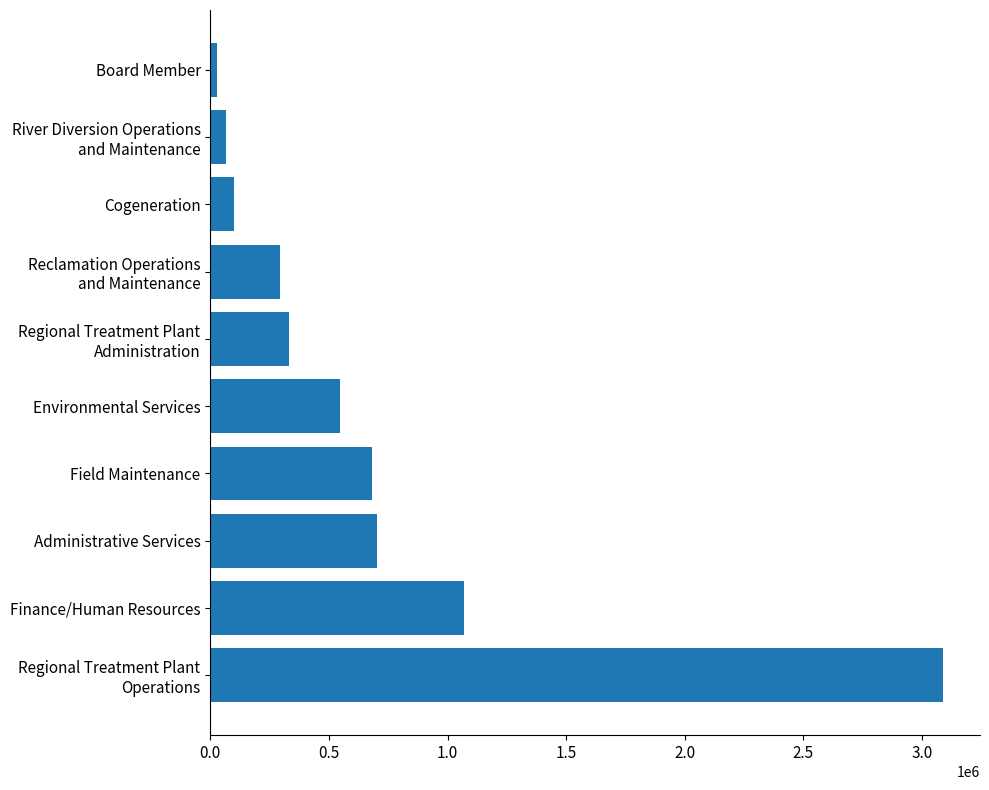

What is the change in value from Finance/Human Resources to Administrative Services?

-369033